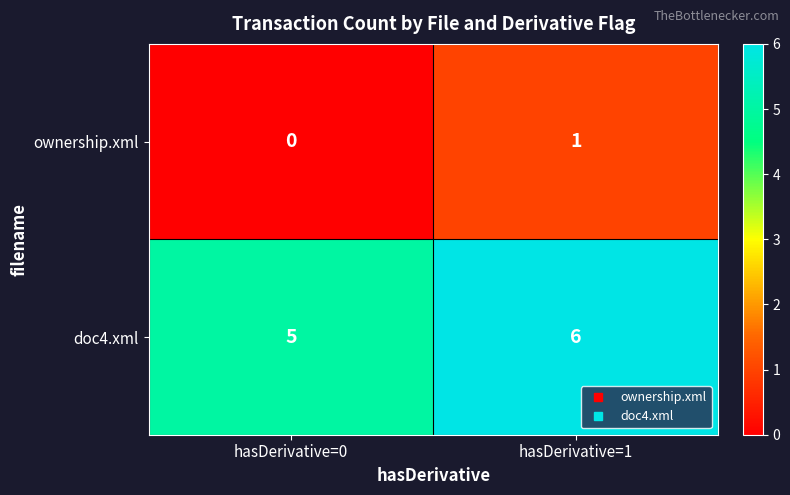

Which label corresponds to the smallest value in the chart?

hasDerivative=0